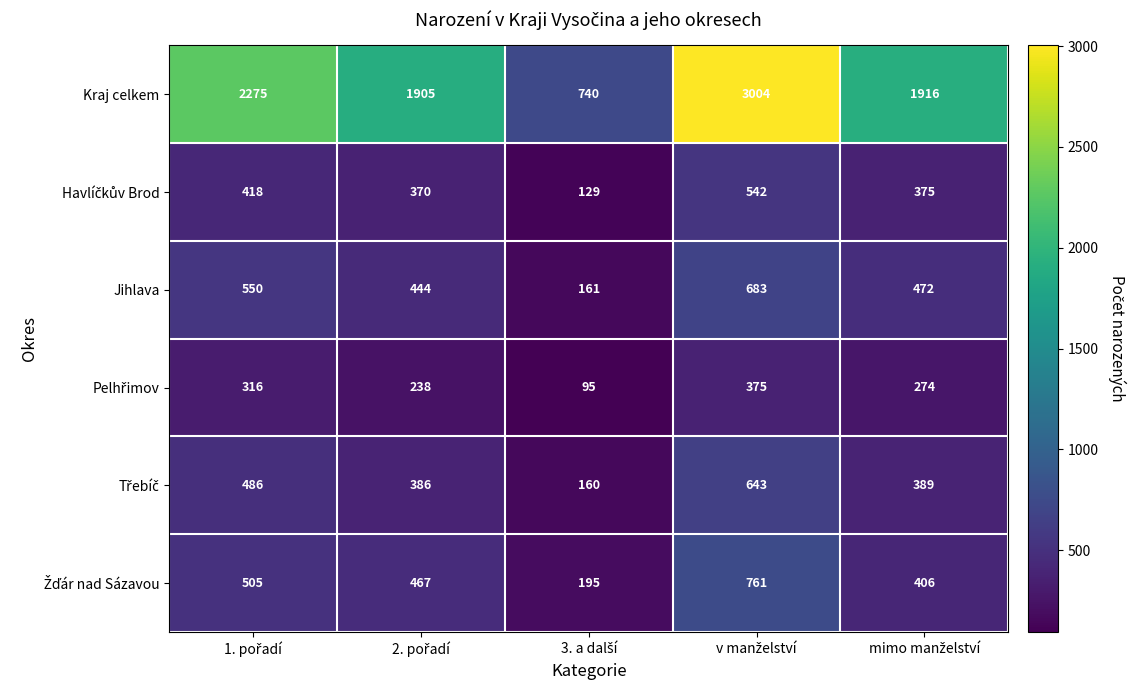

Which series has the largest total across all categories?

Kraj celkem